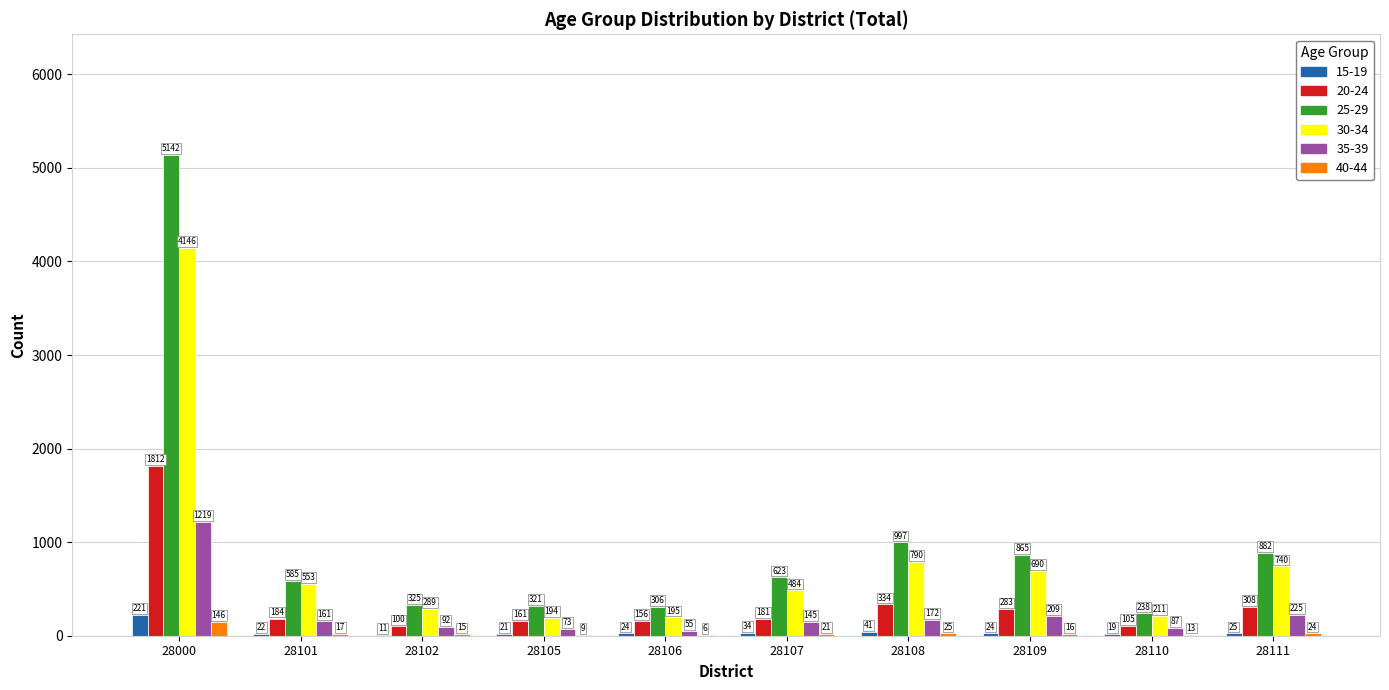

Which label corresponds to the largest value in the chart?

28000